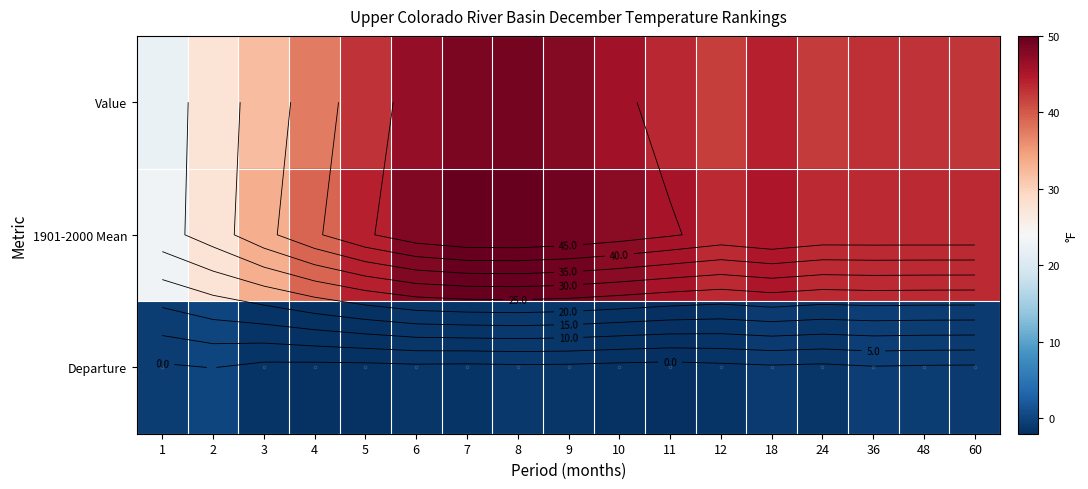

What is the lowest value of the Departure series?

-2.0